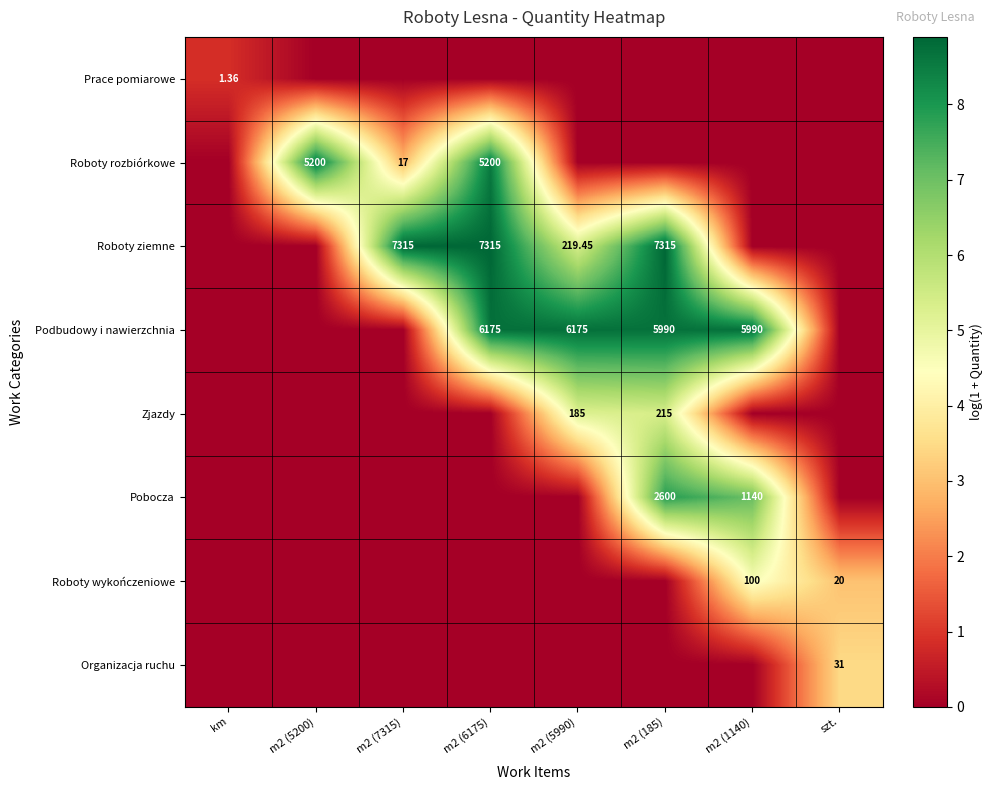

True or false: Roboty wykończeniowe has a value of 1.6 at m2 (6175).

False